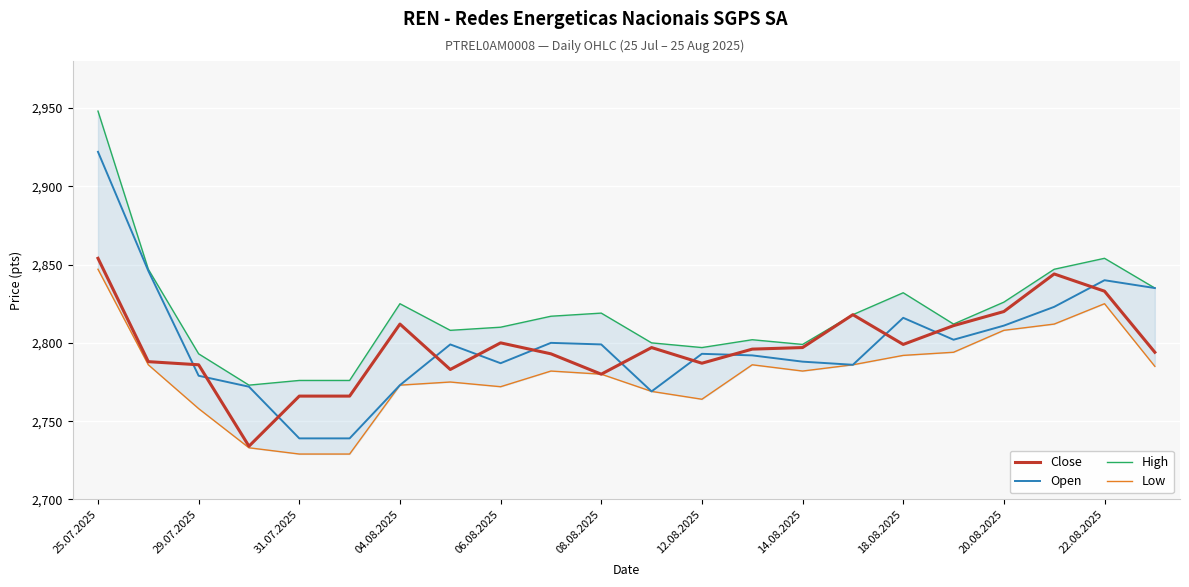

What value does the Low series have at 25.07.2025, to the nearest 10?

2850